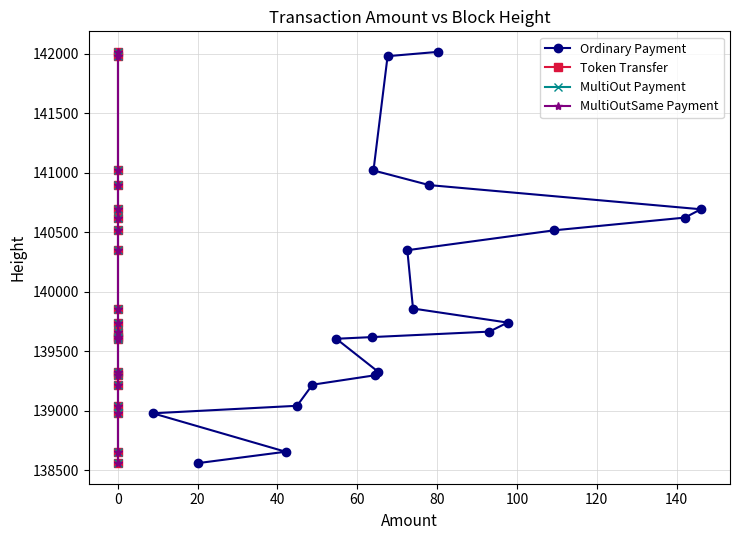

True or false: MultiOut Payment and Token Transfer intersect in this chart.

False